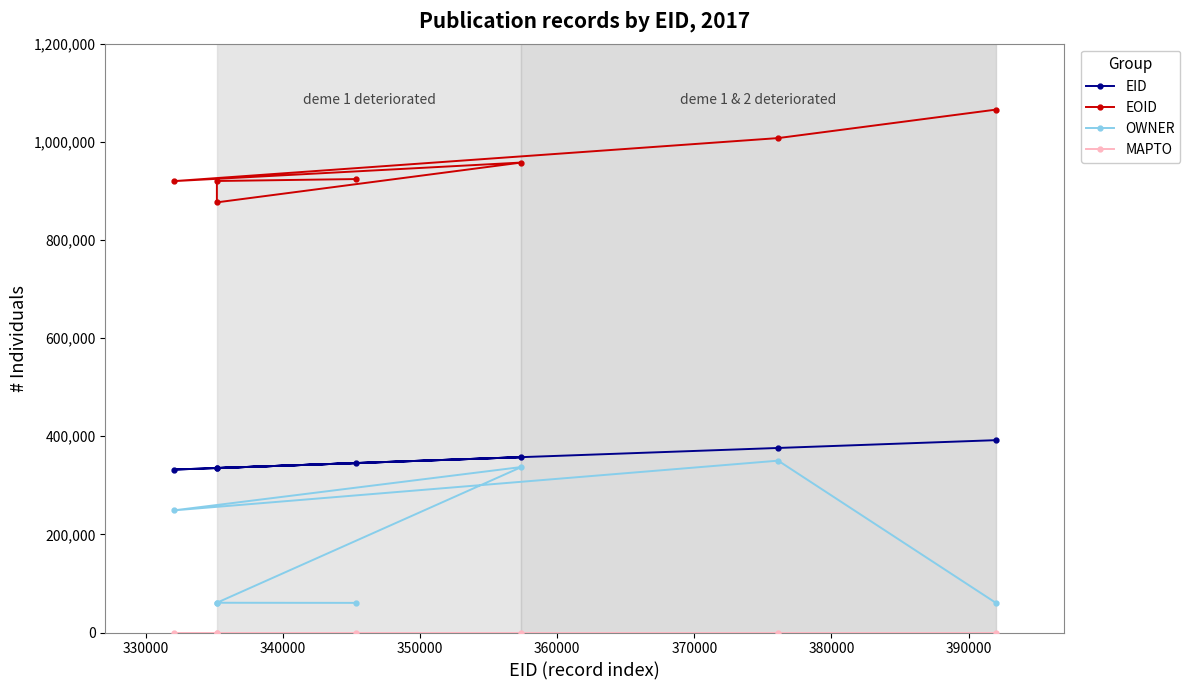

What is the difference between the maximum and minimum values in the EID series?

59936